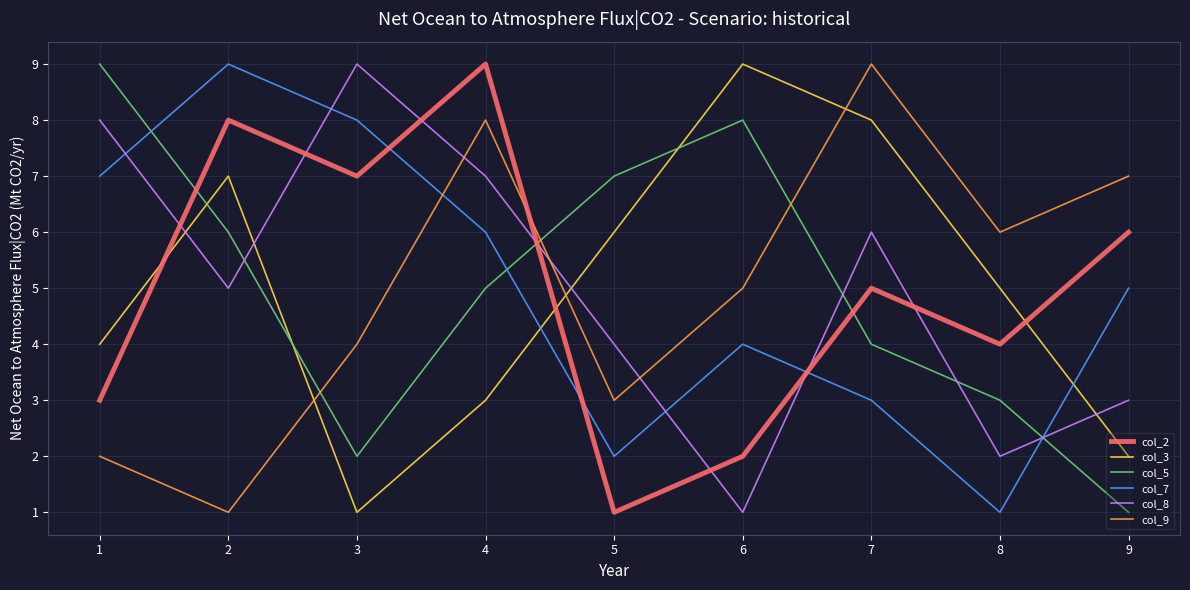

At which category is the sum across all series the highest?

4